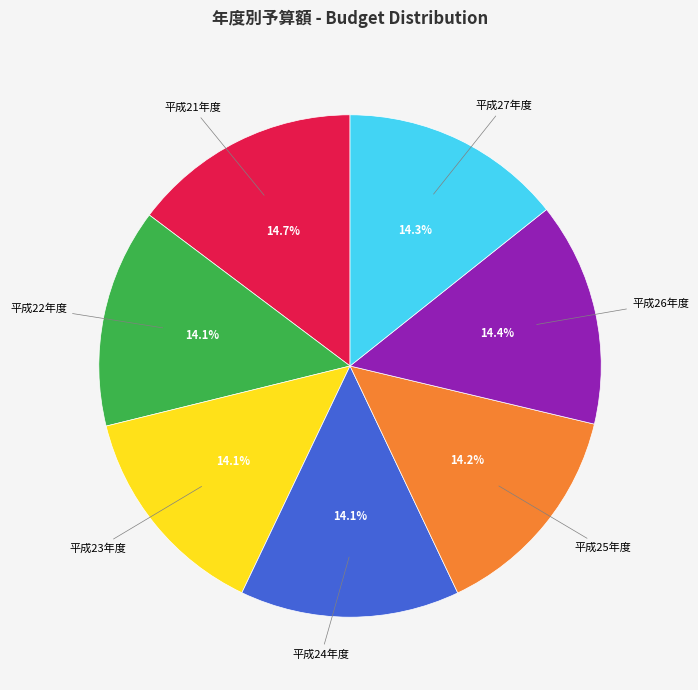

Does any single category account for the majority?

No